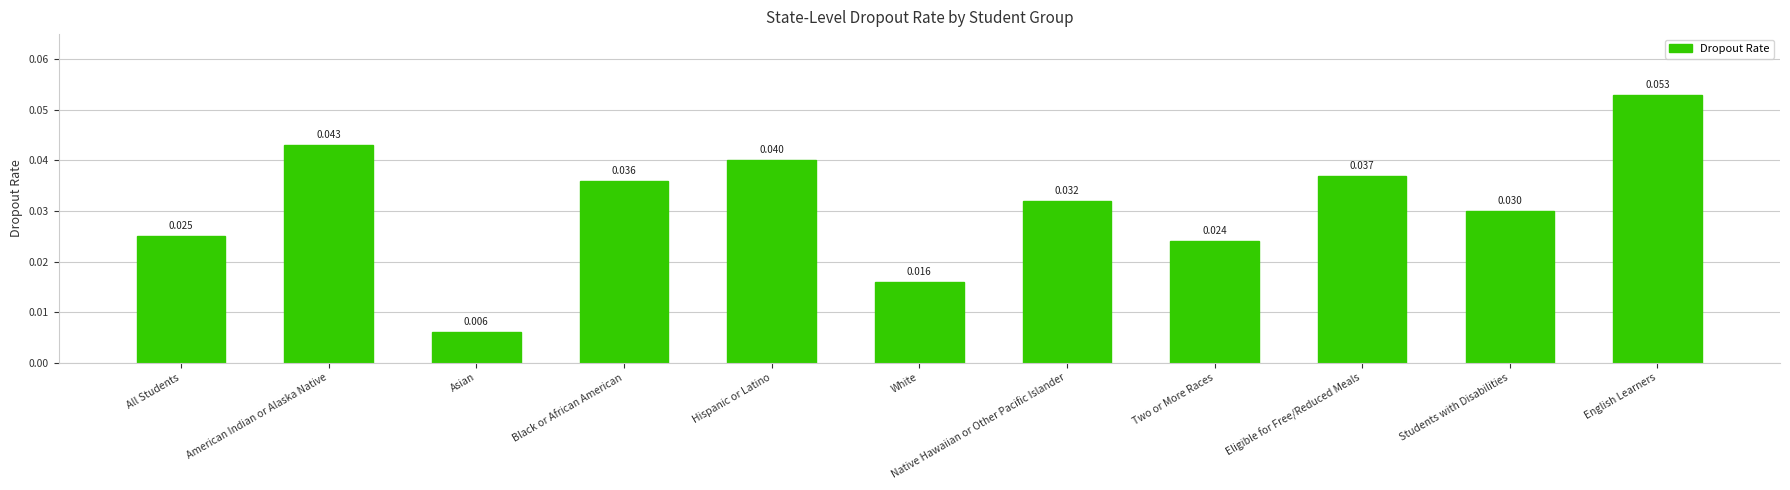

At which label is the value closest to 0?

Asian